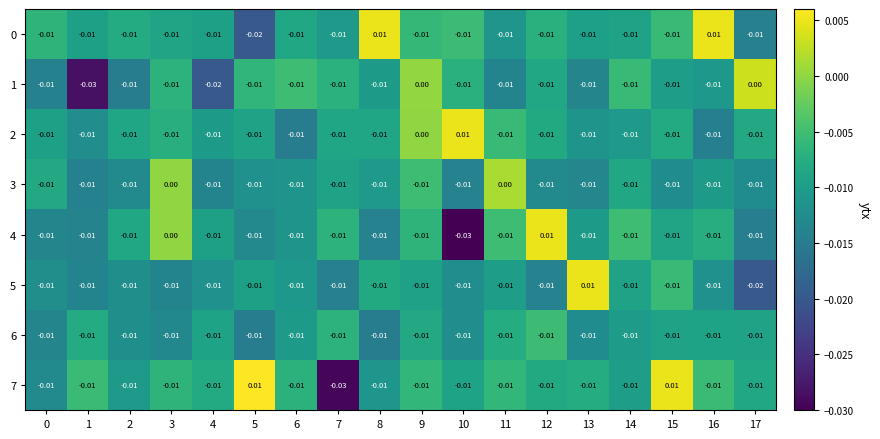

Rank the series at 6 from lowest to highest value.

2, 3, 4, 5, 6, 0, 7, 1